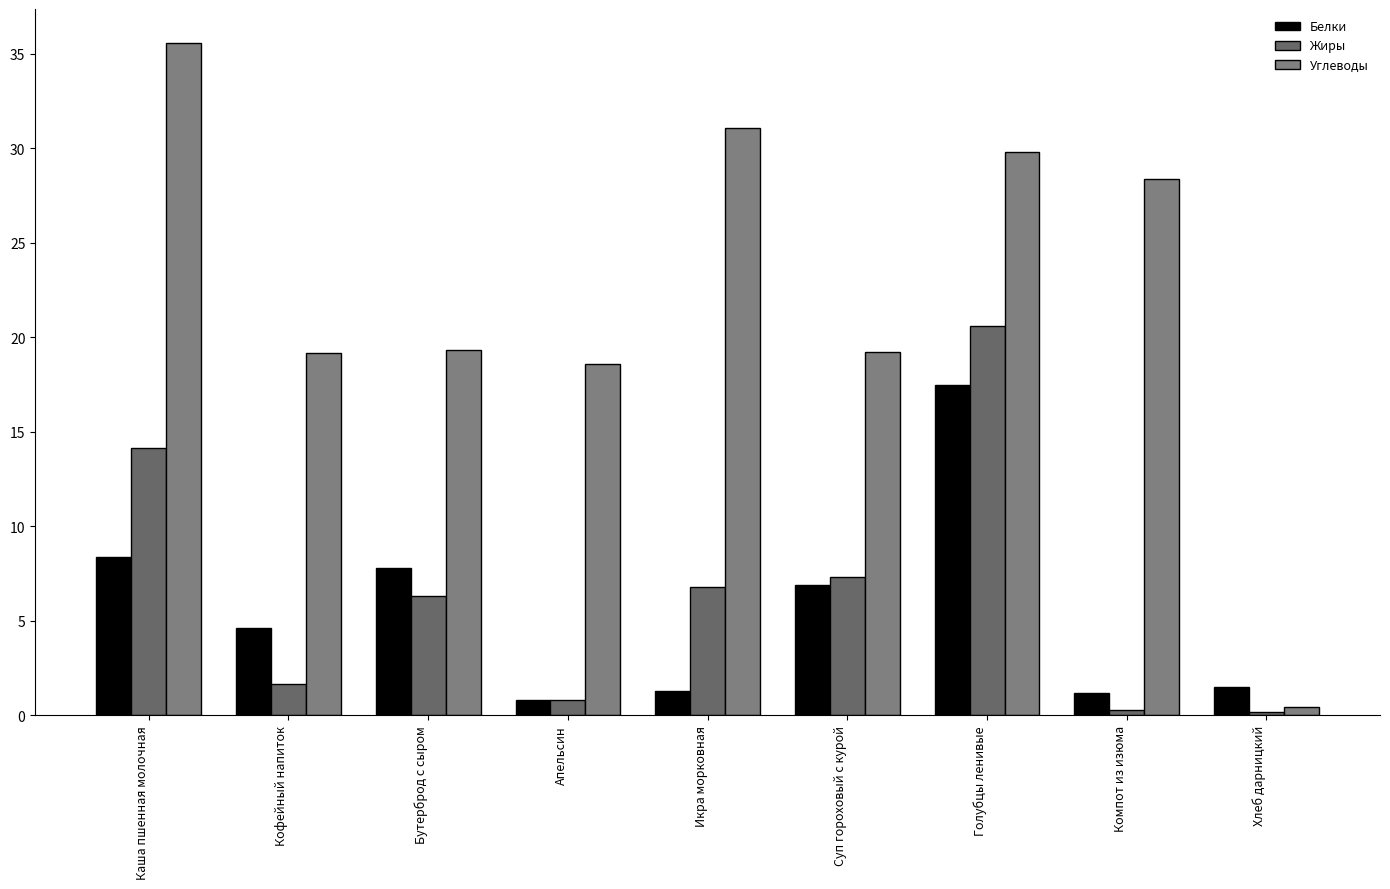

How many bars are there in each group?

3